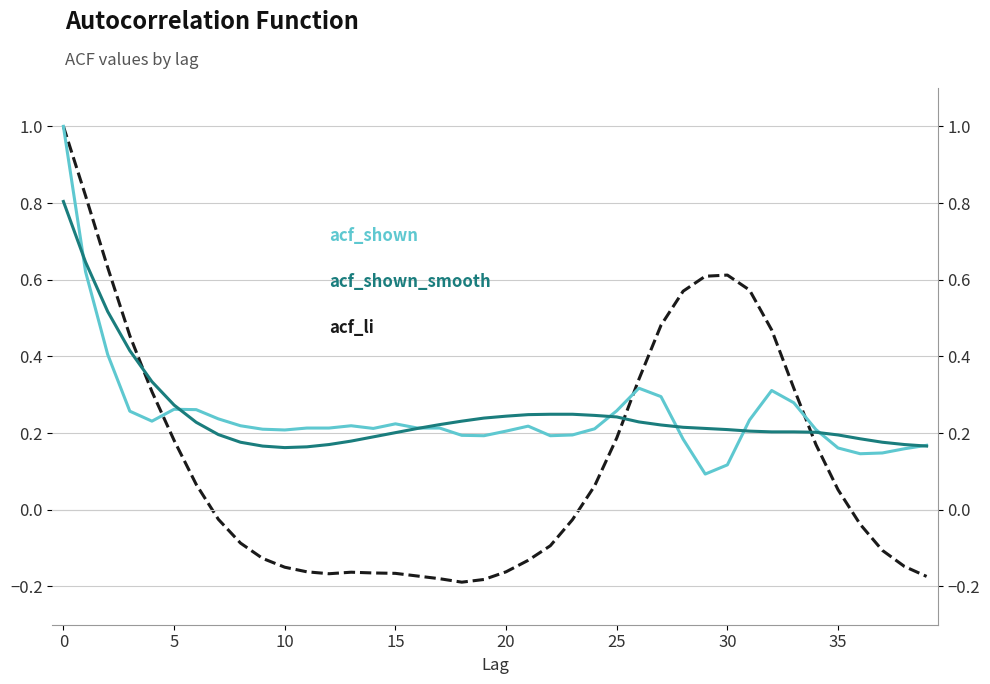

Reading left to right, extract all data points from this chart.

acf_li: 1.0	0.8	0.6	0.5	0.3	0.2	0.1	-0.0	-0.1	-0.1	-0.1	-0.2	-0.2	-0.2	-0.2	-0.2	-0.2	-0.2	-0.2	-0.2	-0.2	-0.1	-0.1	-0.0	0.1	0.2	0.3	0.5	0.6	0.6	0.6	0.6	0.5	0.3	0.2	0.1	-0.0	-0.1	-0.1	-0.2
acf_shown: 1.0	0.6	0.4	0.3	0.2	0.3	0.3	0.2	0.2	0.2	0.2	0.2	0.2	0.2	0.2	0.2	0.2	0.2	0.2	0.2	0.2	0.2	0.2	0.2	0.2	0.3	0.3	0.3	0.2	0.1	0.1	0.2	0.3	0.3	0.2	0.2	0.1	0.1	0.2	0.2
acf_shown_smooth: 0.8	0.6	0.5	0.4	0.3	0.3	0.2	0.2	0.2	0.2	0.2	0.2	0.2	0.2	0.2	0.2	0.2	0.2	0.2	0.2	0.2	0.2	0.2	0.2	0.2	0.2	0.2	0.2	0.2	0.2	0.2	0.2	0.2	0.2	0.2	0.2	0.2	0.2	0.2	0.2